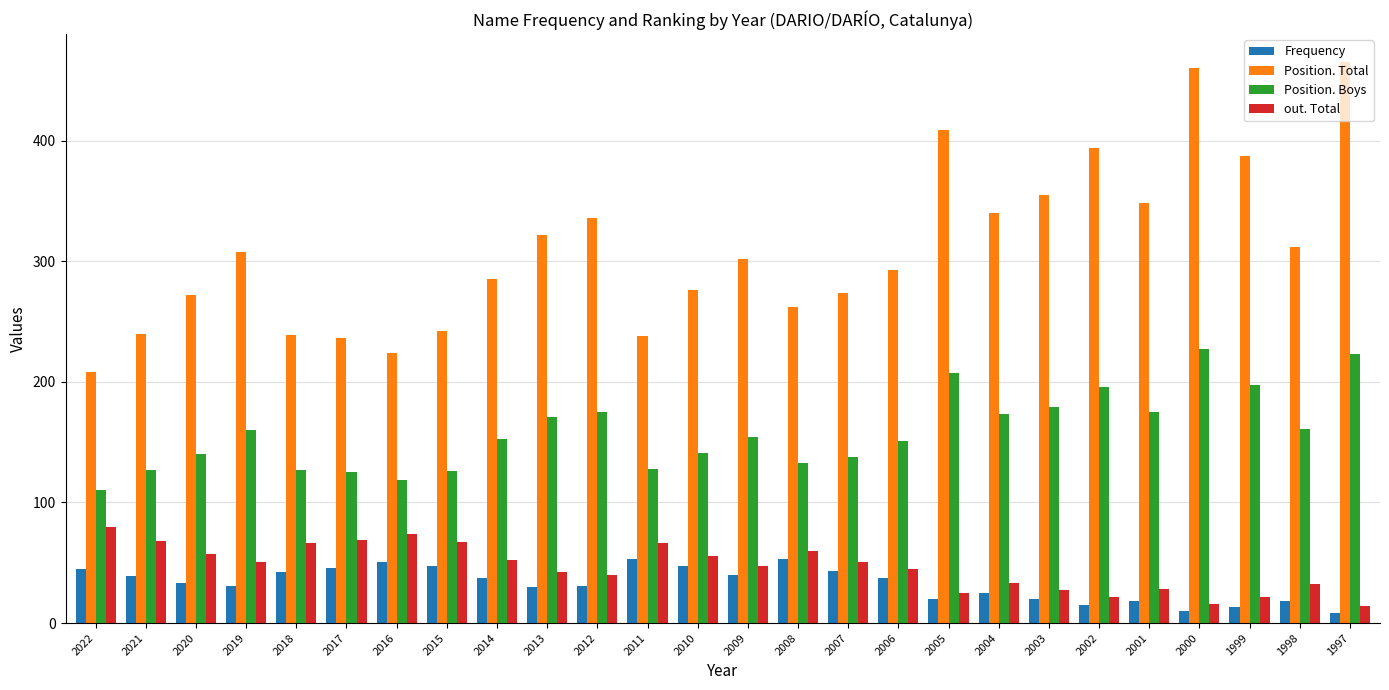

What are all the series names shown in the legend?

Frequency, Position. Total, Position. Boys, out. Total